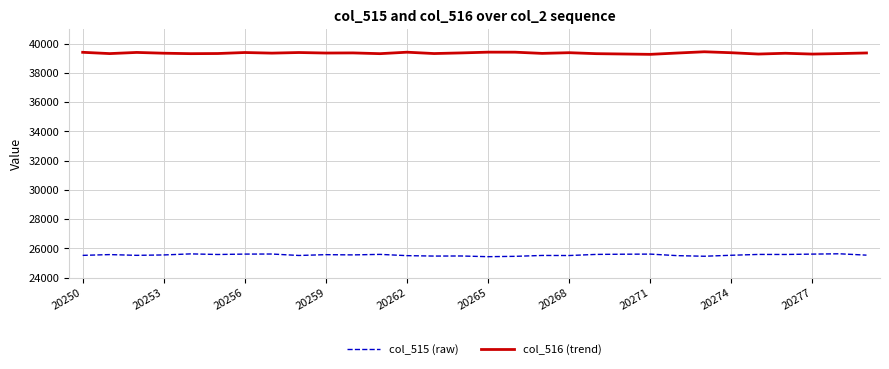

What is the highest value of the col_515 (raw) series?

25630